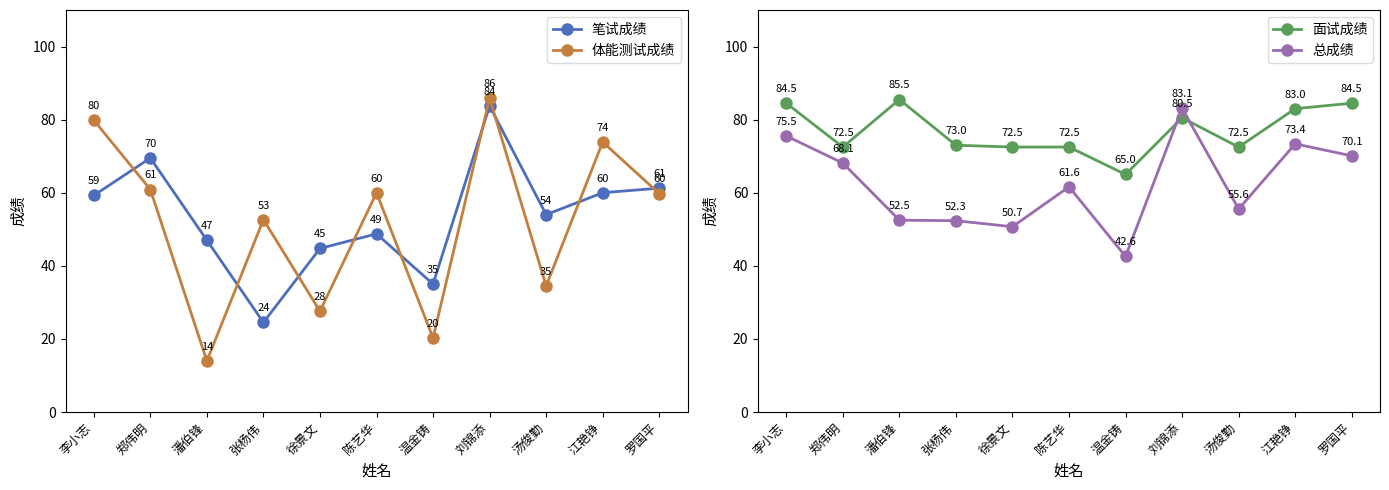

Which series has the largest total across all categories?

面试成绩